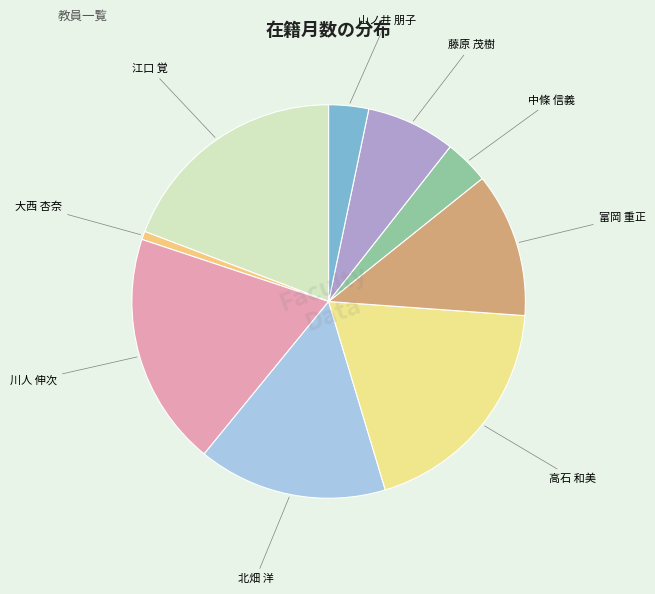

Is 高石 和美 the majority of the pie?

No